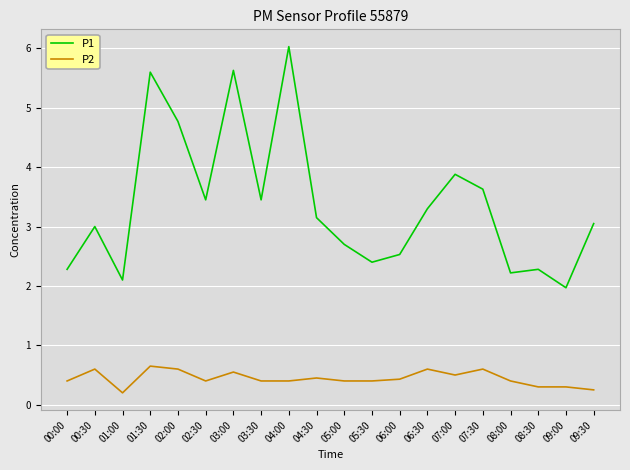

The value of P1 at 07:30 is 3.6. True or false?

True